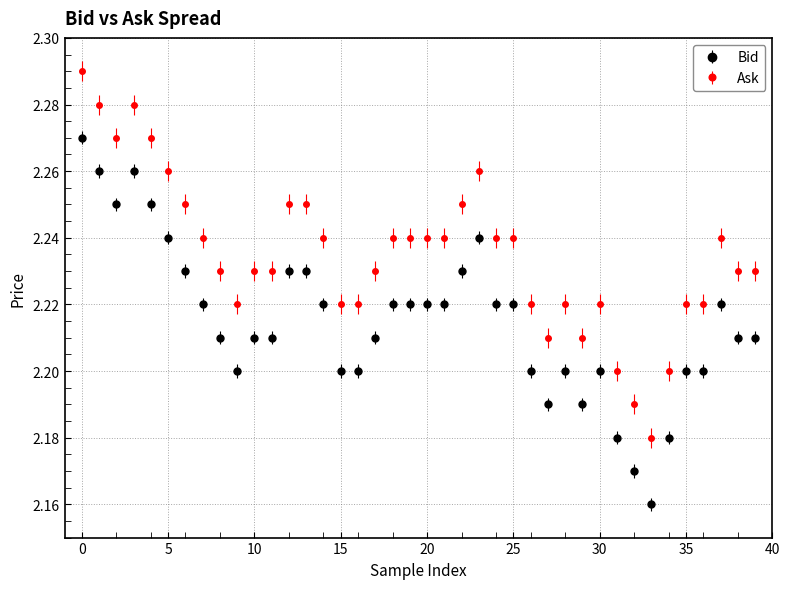

Which series has the largest total across all categories?

Ask